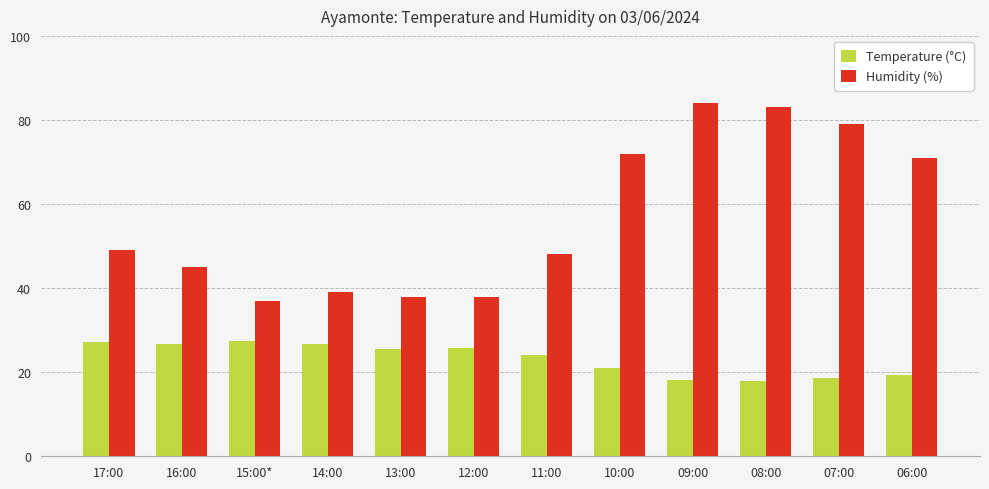

Rank the series by their maximum value, from highest to lowest.

Humidity (%), Temperature (°C)